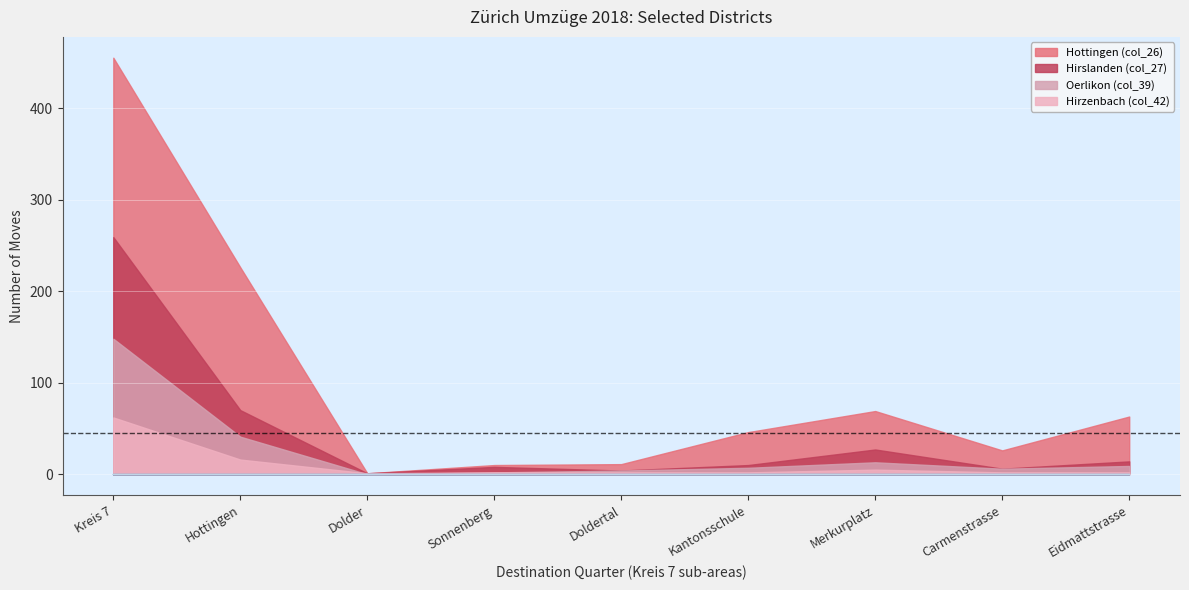

What is the difference between the highest and lowest values at Carmenstrasse?

24